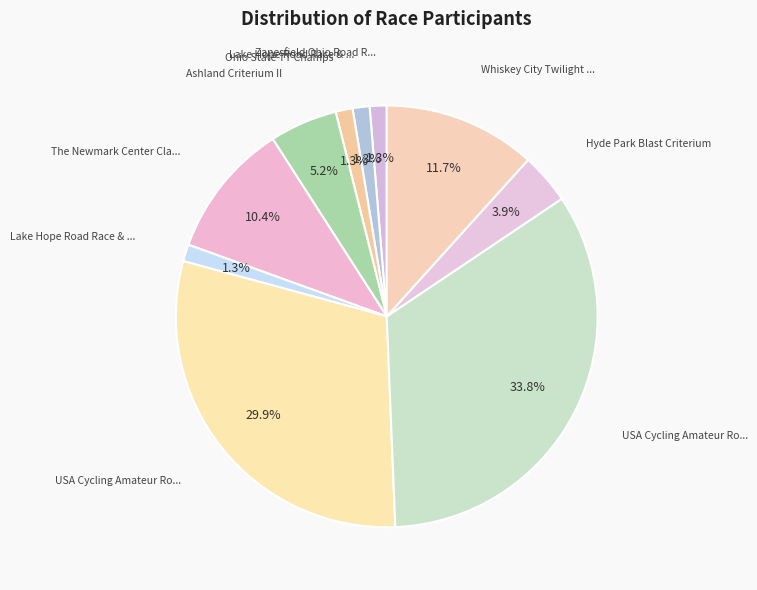

Count the number of slices in the pie.

10